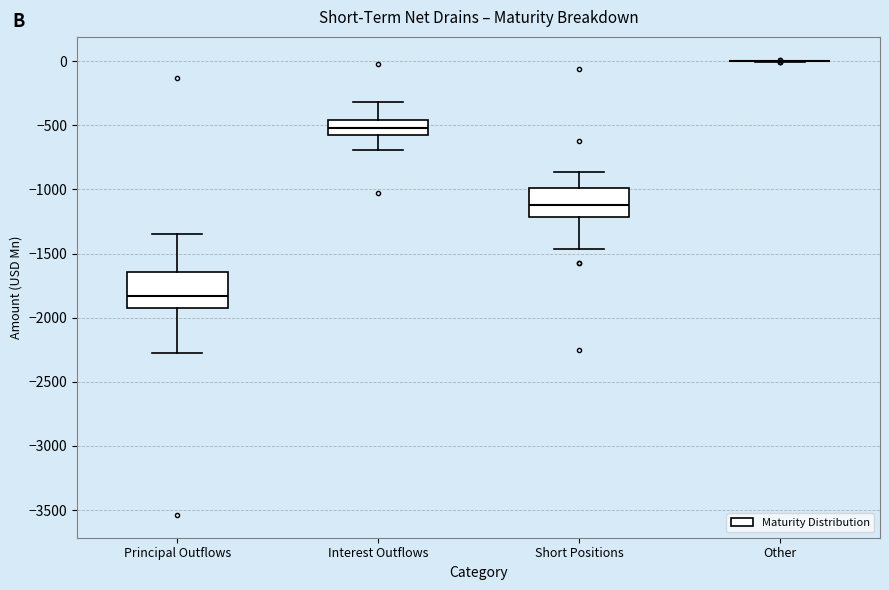

Where does the lower whisker of the box for Interest Outflows end on the y-axis? The values are not printed on the chart, so give them approximately, as read against the axis.

-700